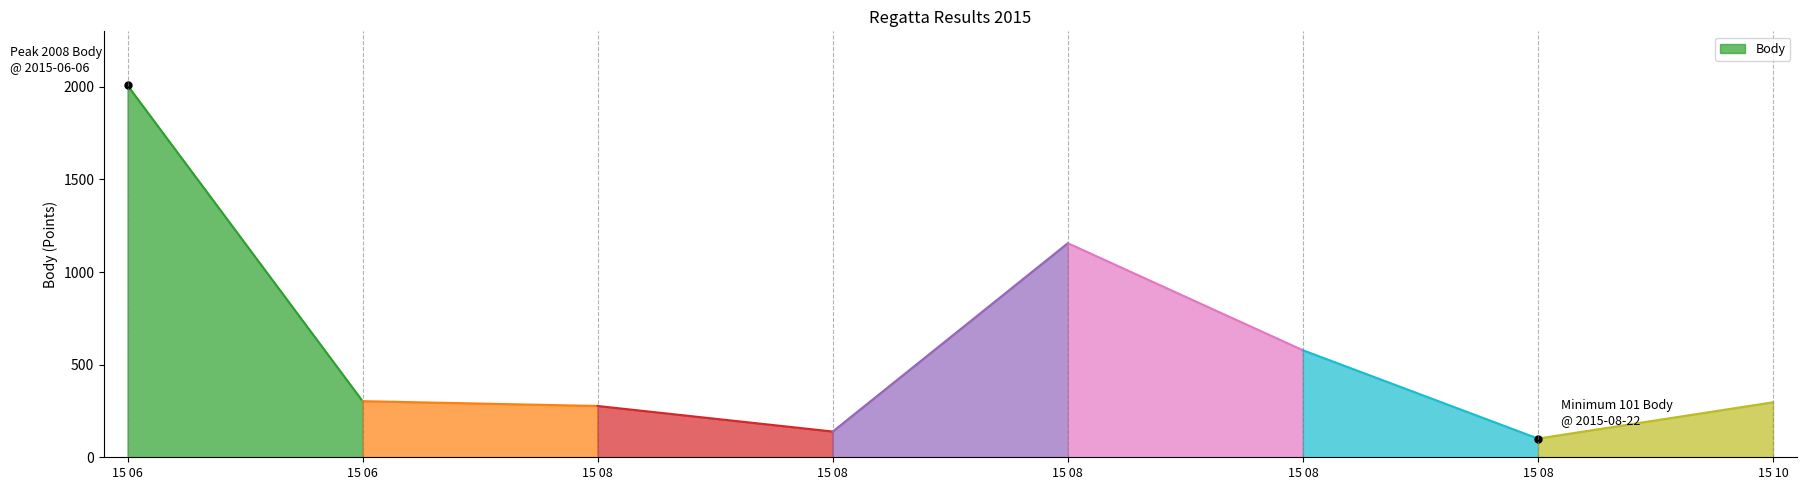

True or false: Body and Pořadí cross at least once.

False